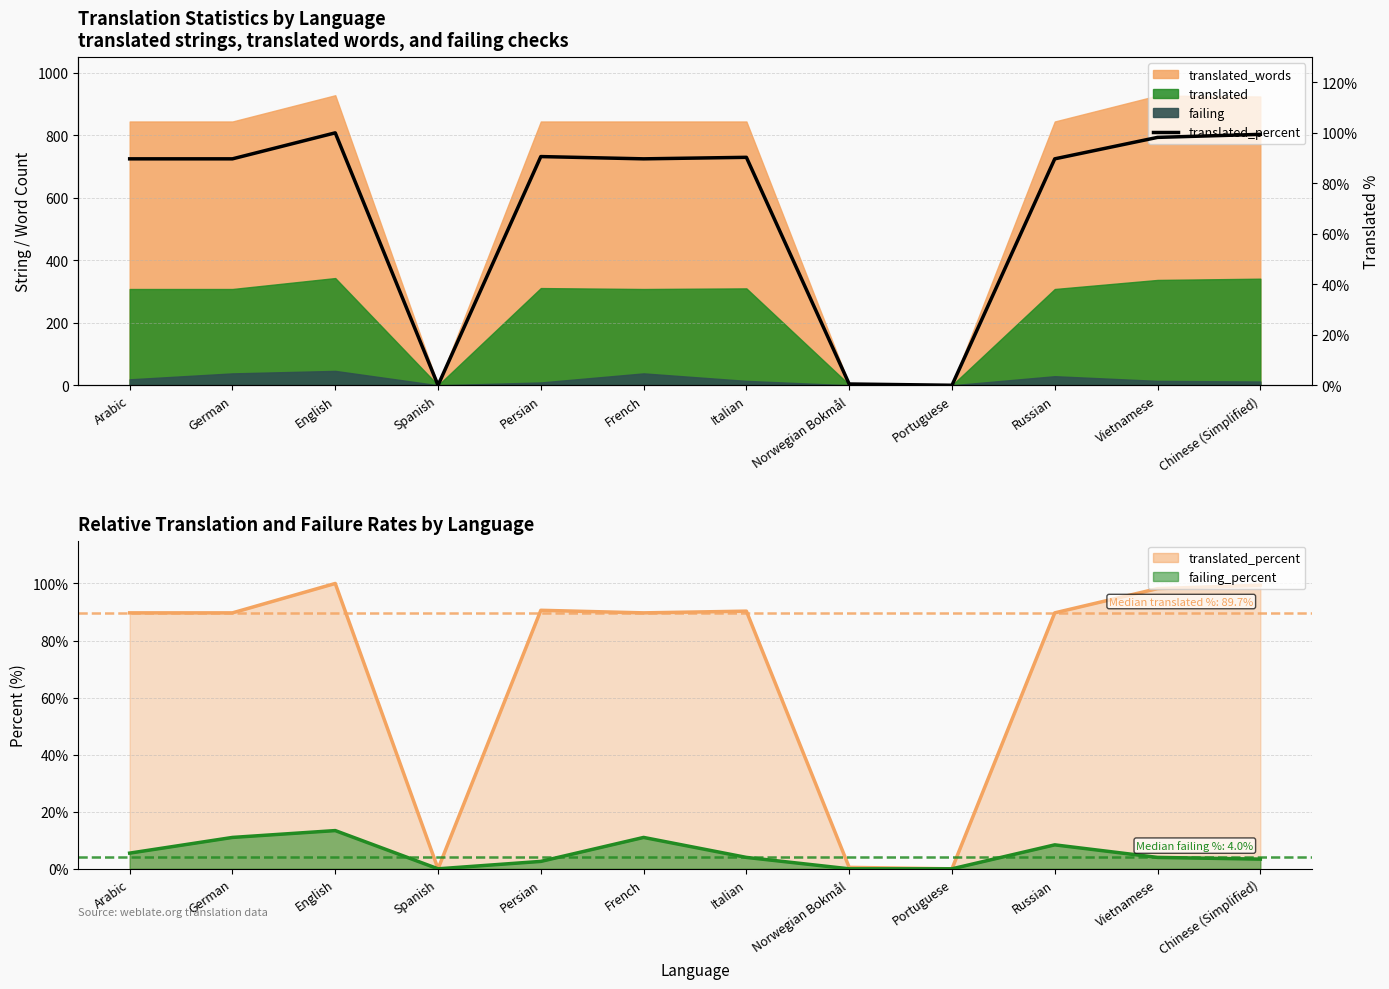

List the labels in order of value, largest first.

English, Chinese (Simplified), Vietnamese, Persian, Italian, Arabic, German, French, Russian, Norwegian Bokmål, Spanish, Portuguese